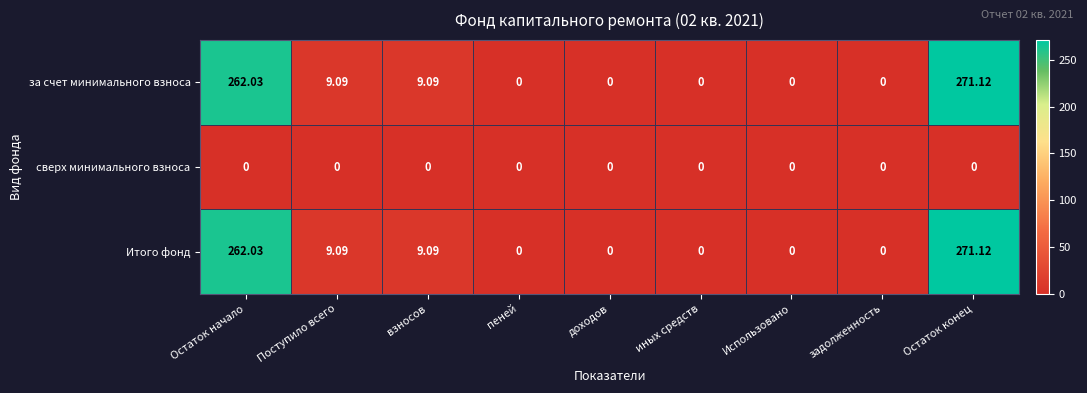

At which label does Итого фонд reach its peak?

Остаток конец